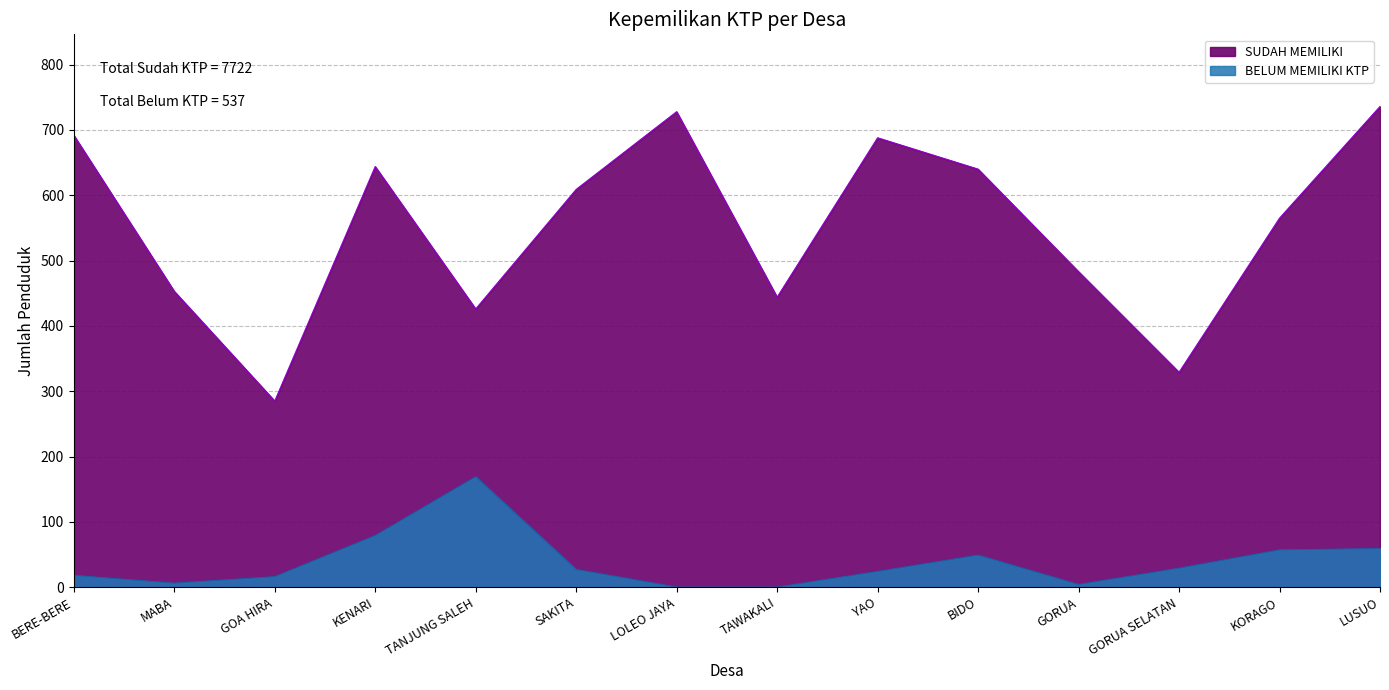

Does the chart display data point markers on the line(s)?

No